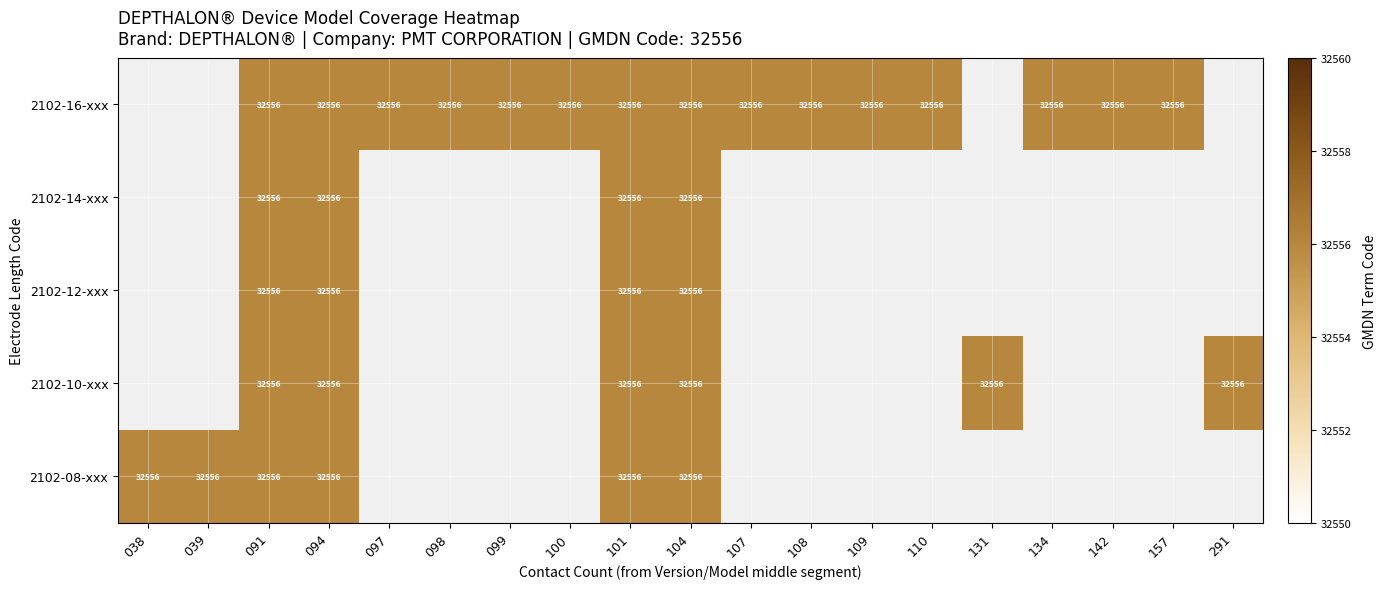

The value of 2102-12-xxx at 039 is 15722. True or false?

False